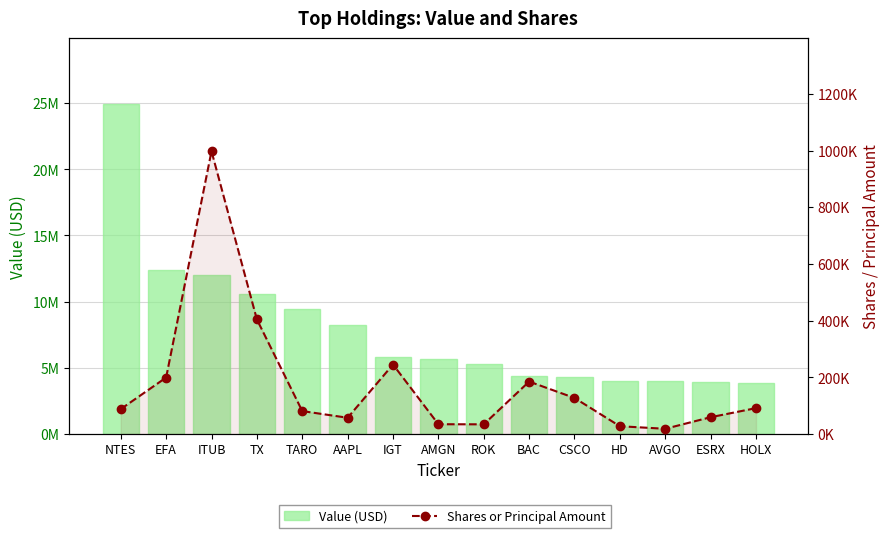

What is the label of the 8th bar from the left?

AMGN